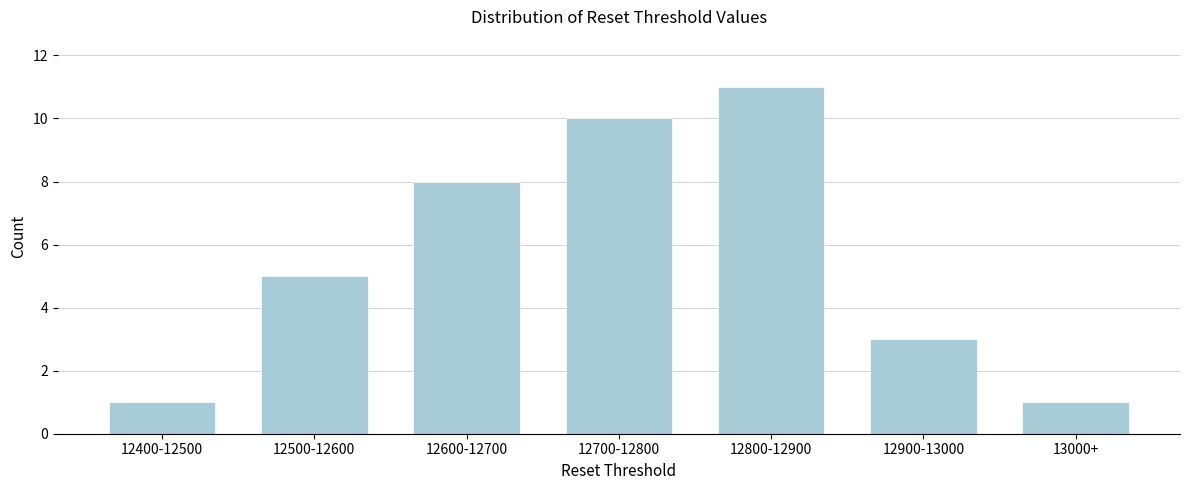

Reading left to right, list all the values displayed in this chart.

12400-12500=1	12500-12600=5	12600-12700=8	12700-12800=10	12800-12900=11	12900-13000=3	13000+=1